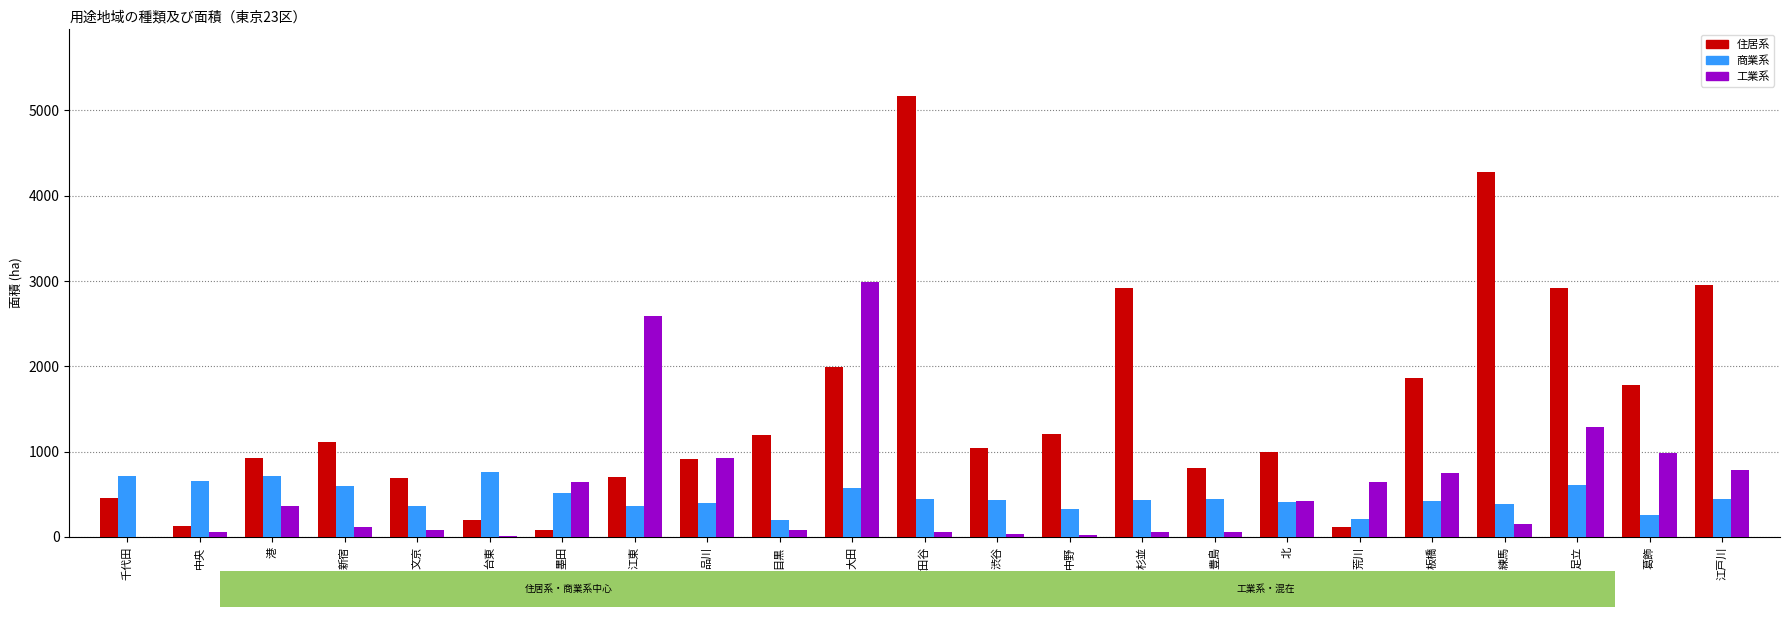

What is the total value across all series at 足立?

4810.0